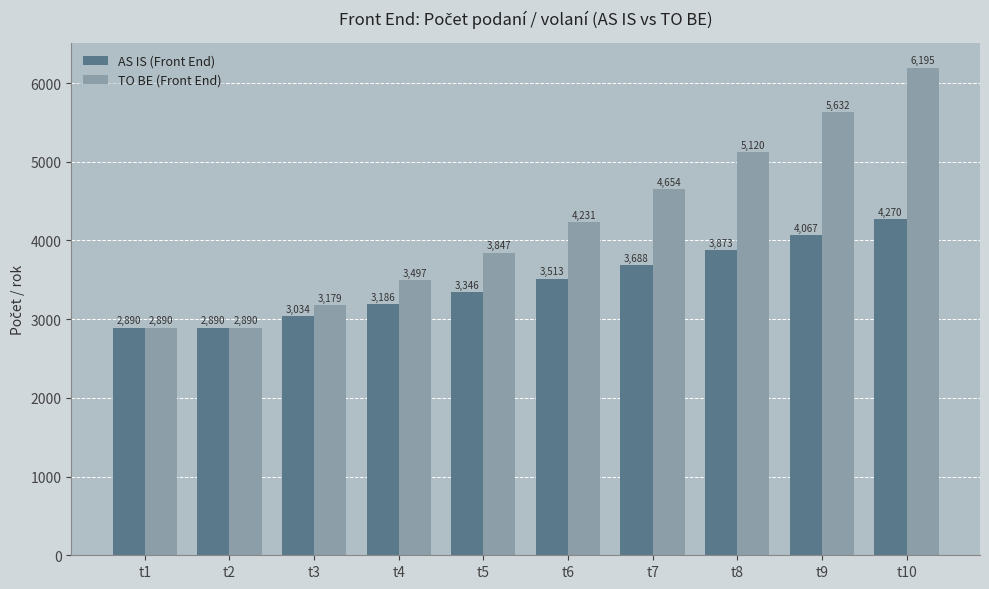

What is the sum of the AS IS (Front End) values at t2 and t4?

6076.2